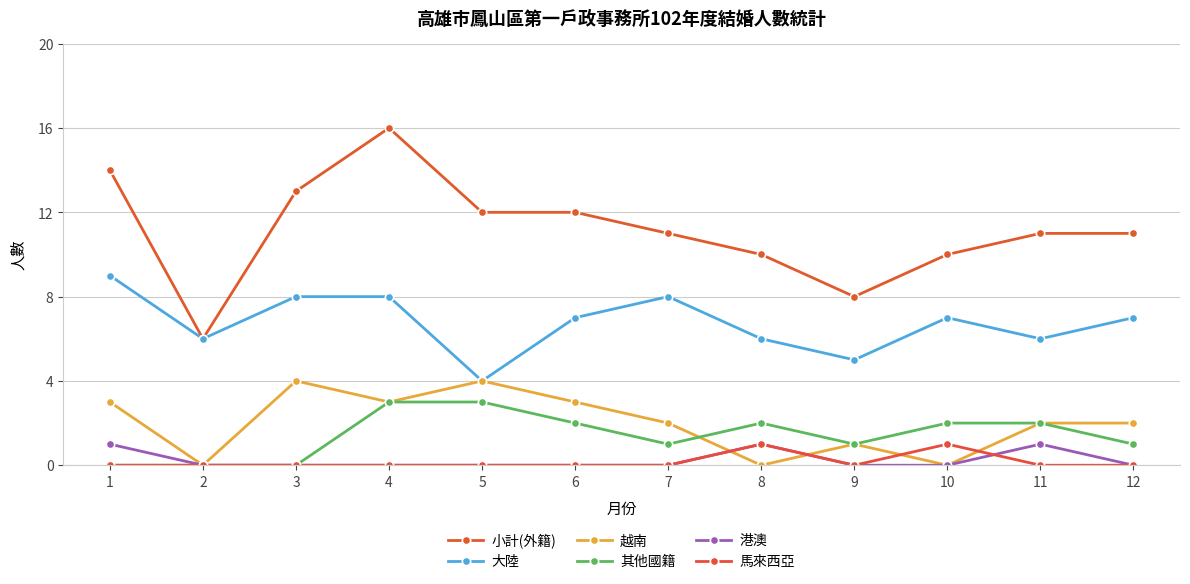

What is the maximum value shown in the chart?

16